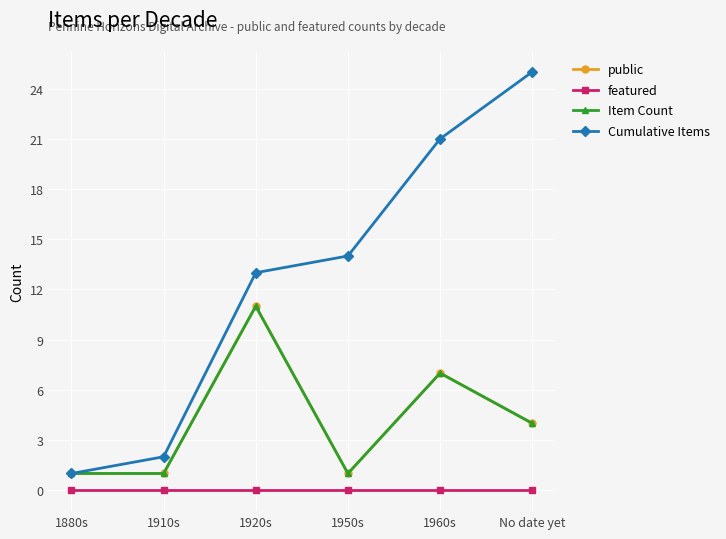

What is the difference between the highest and lowest values at No date yet?

25